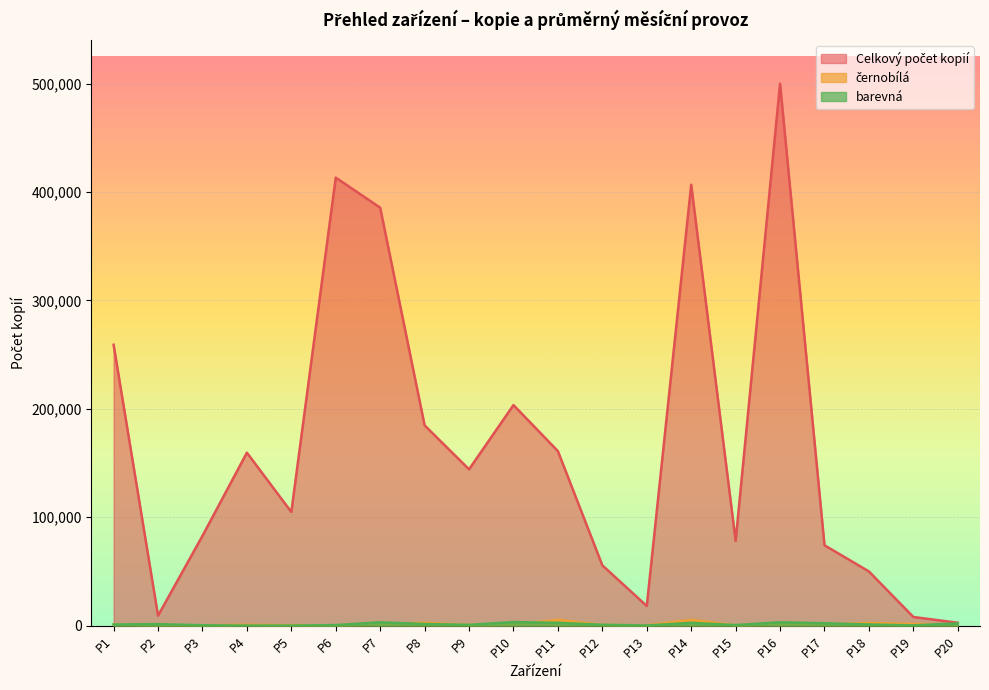

How many lines are shown in the chart?

3